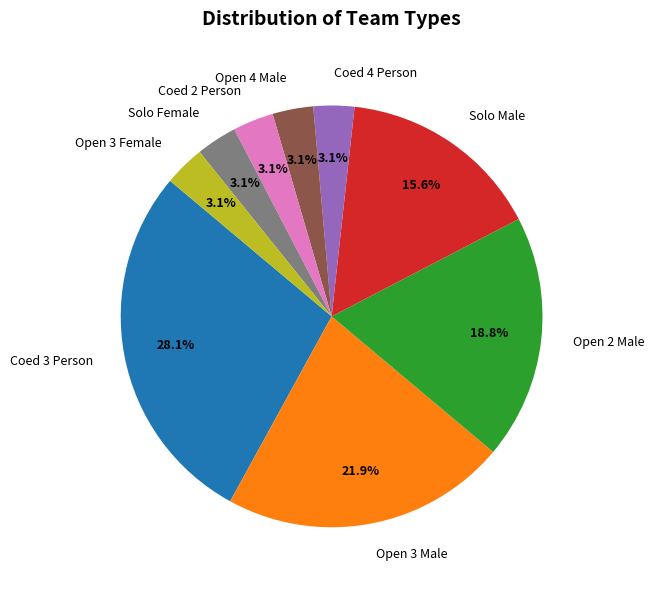

Is there any slice that represents more than half of the pie?

No